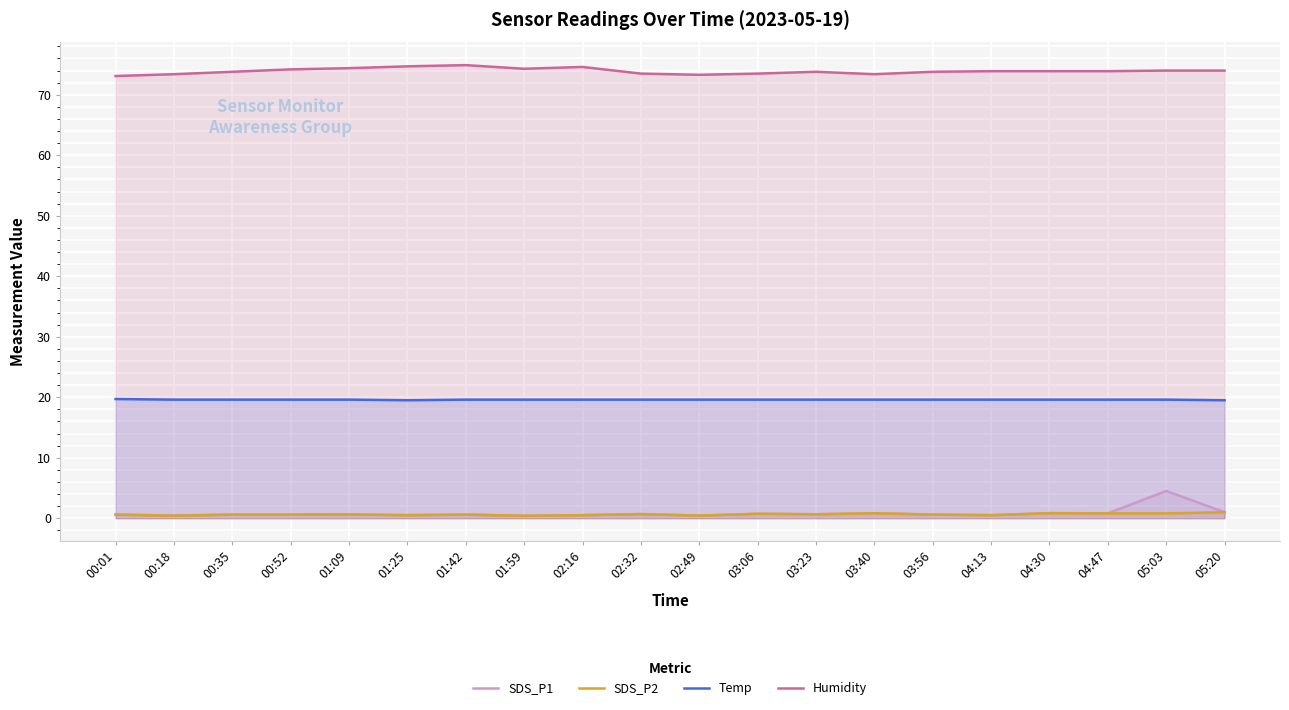

Reading left to right, transcribe all the data shown in this chart.

SDS_P1: 00:01=0.6	00:18=0.5	00:35=0.6	00:52=0.6	01:09=0.6	01:25=0.5	01:42=0.6	01:59=0.4	02:16=0.5	02:32=0.7	02:49=0.4	03:06=0.7	03:23=0.7	03:40=0.8	03:56=0.6	04:13=0.5	04:30=0.8	04:47=0.8	05:03=4.5	05:20=1.0
SDS_P2: 00:01=0.6	00:18=0.4	00:35=0.6	00:52=0.6	01:09=0.6	01:25=0.5	01:42=0.6	01:59=0.4	02:16=0.5	02:32=0.7	02:49=0.4	03:06=0.7	03:23=0.7	03:40=0.8	03:56=0.6	04:13=0.5	04:30=0.8	04:47=0.8	05:03=0.8	05:20=1.0
Temp: 00:01=19.7	00:18=19.6	00:35=19.6	00:52=19.6	01:09=19.6	01:25=19.5	01:42=19.6	01:59=19.6	02:16=19.6	02:32=19.6	02:49=19.6	03:06=19.6	03:23=19.6	03:40=19.6	03:56=19.6	04:13=19.6	04:30=19.6	04:47=19.6	05:03=19.6	05:20=19.5
Humidity: 00:01=73.1	00:18=73.4	00:35=73.8	00:52=74.2	01:09=74.4	01:25=74.7	01:42=74.9	01:59=74.3	02:16=74.6	02:32=73.5	02:49=73.3	03:06=73.5	03:23=73.8	03:40=73.4	03:56=73.8	04:13=73.9	04:30=73.9	04:47=73.9	05:03=74.0	05:20=74.0